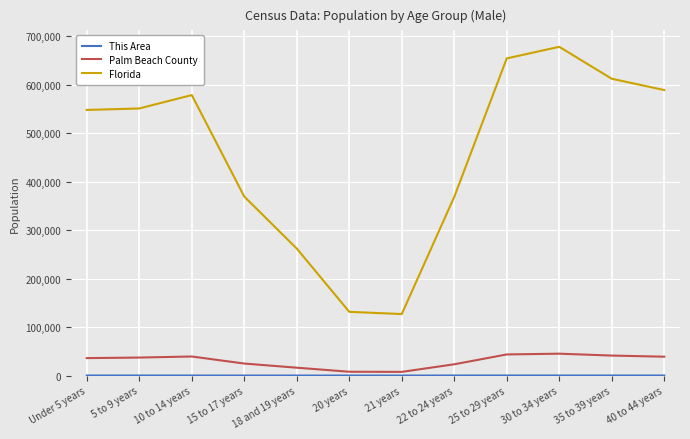

How many lines are shown in the chart?

3